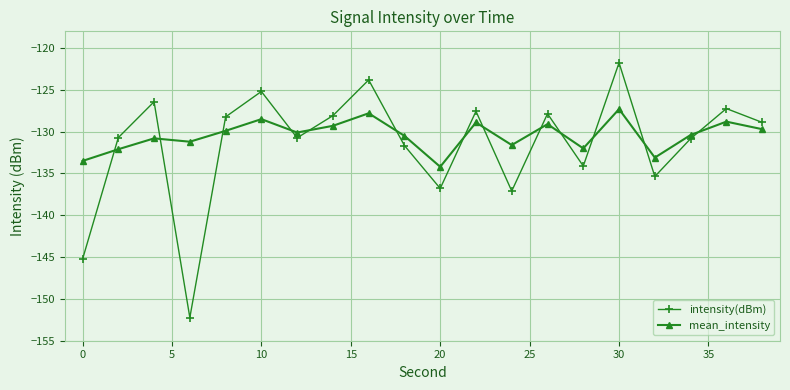

What is the average value of the mean_intensity series?

-130.4